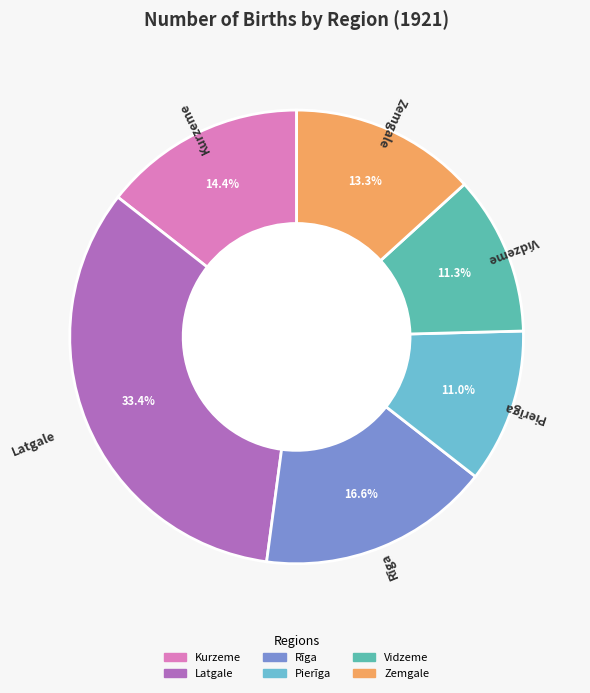

Is the sum of Zemgale and Kurzeme greater than half?

No